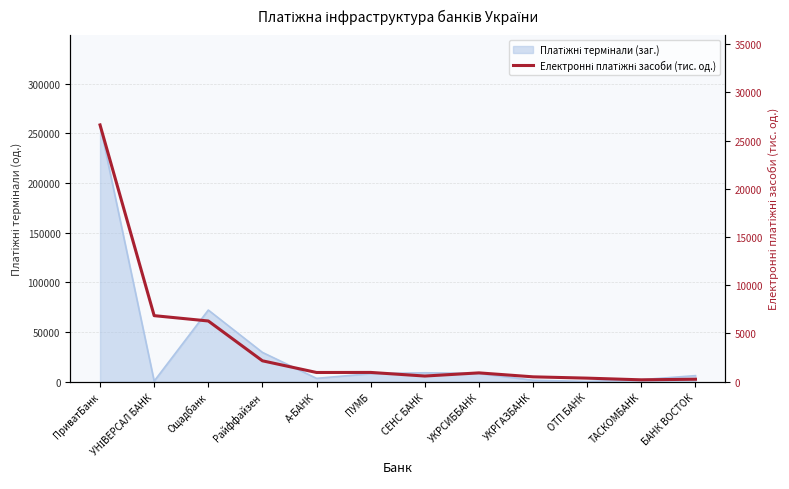

What position from the left is УКРГАЗБАНК?

9